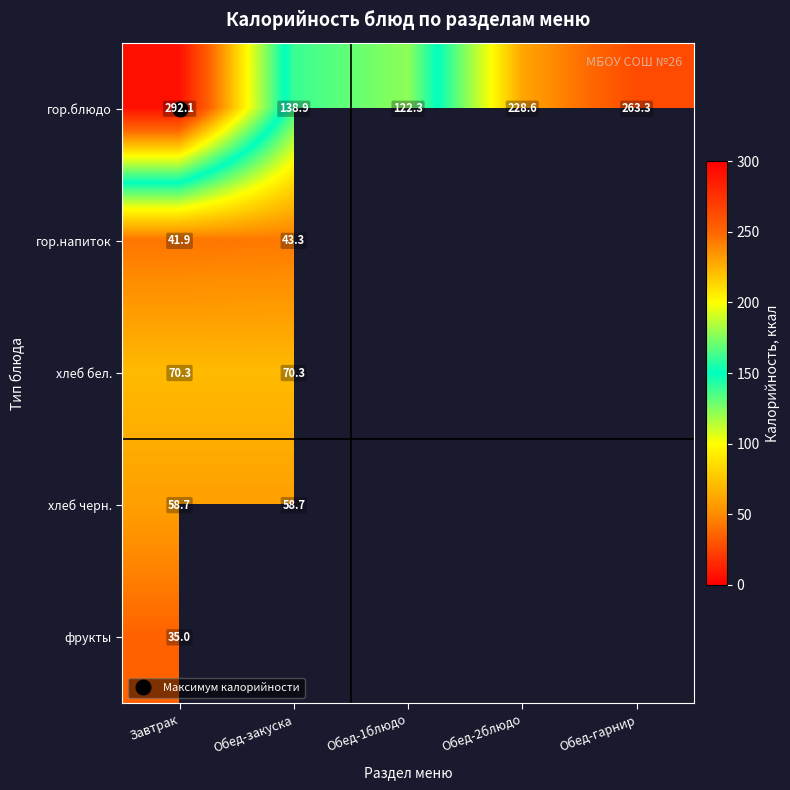

The гор.напиток series shows 43.3 at Обед-закуска. True or false?

True